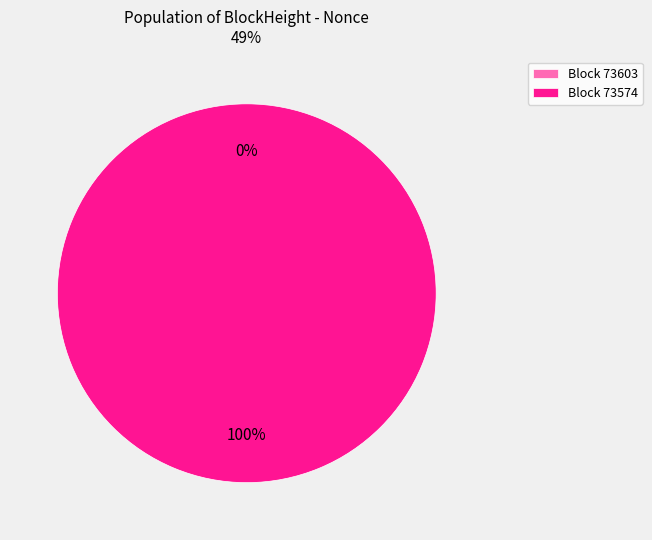

What is the smallest slice in the pie chart?

73603